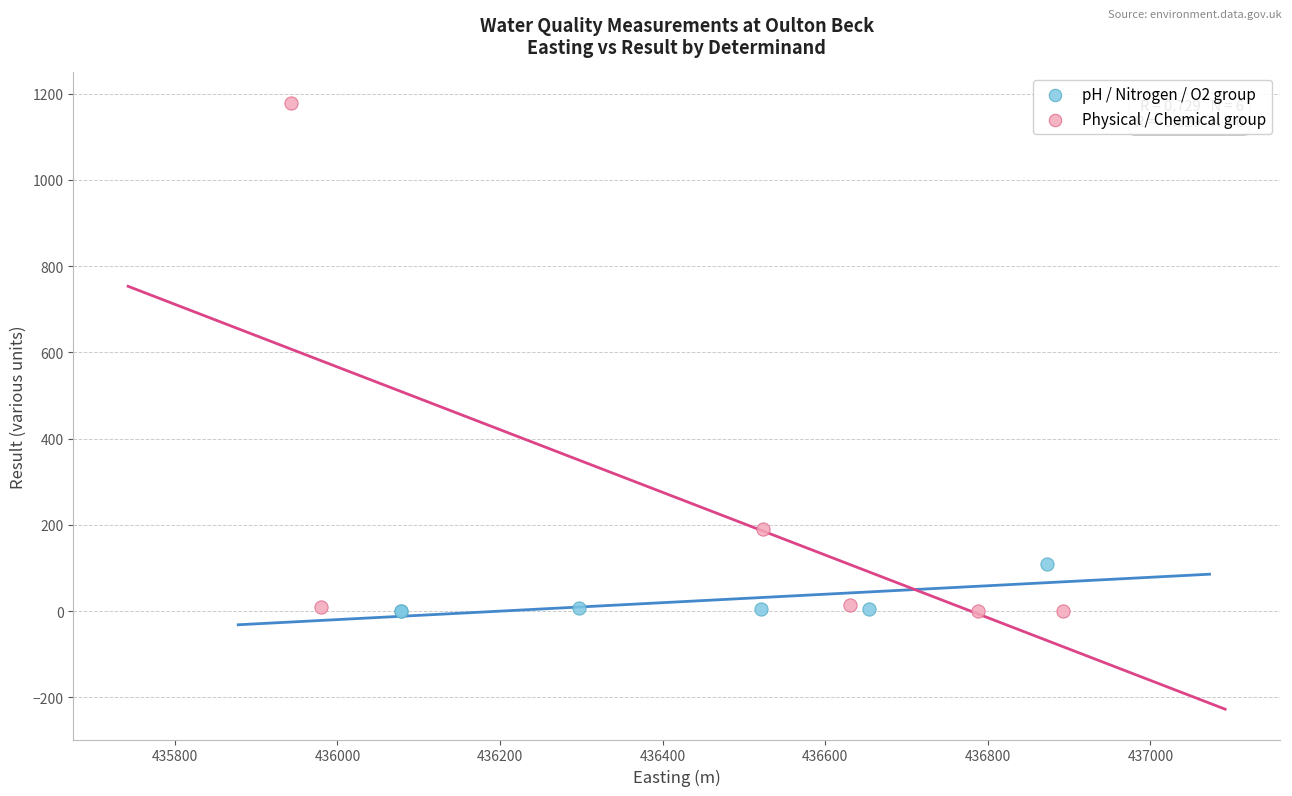

Which series reaches the maximum Y coordinate?

Physical / Chemical group